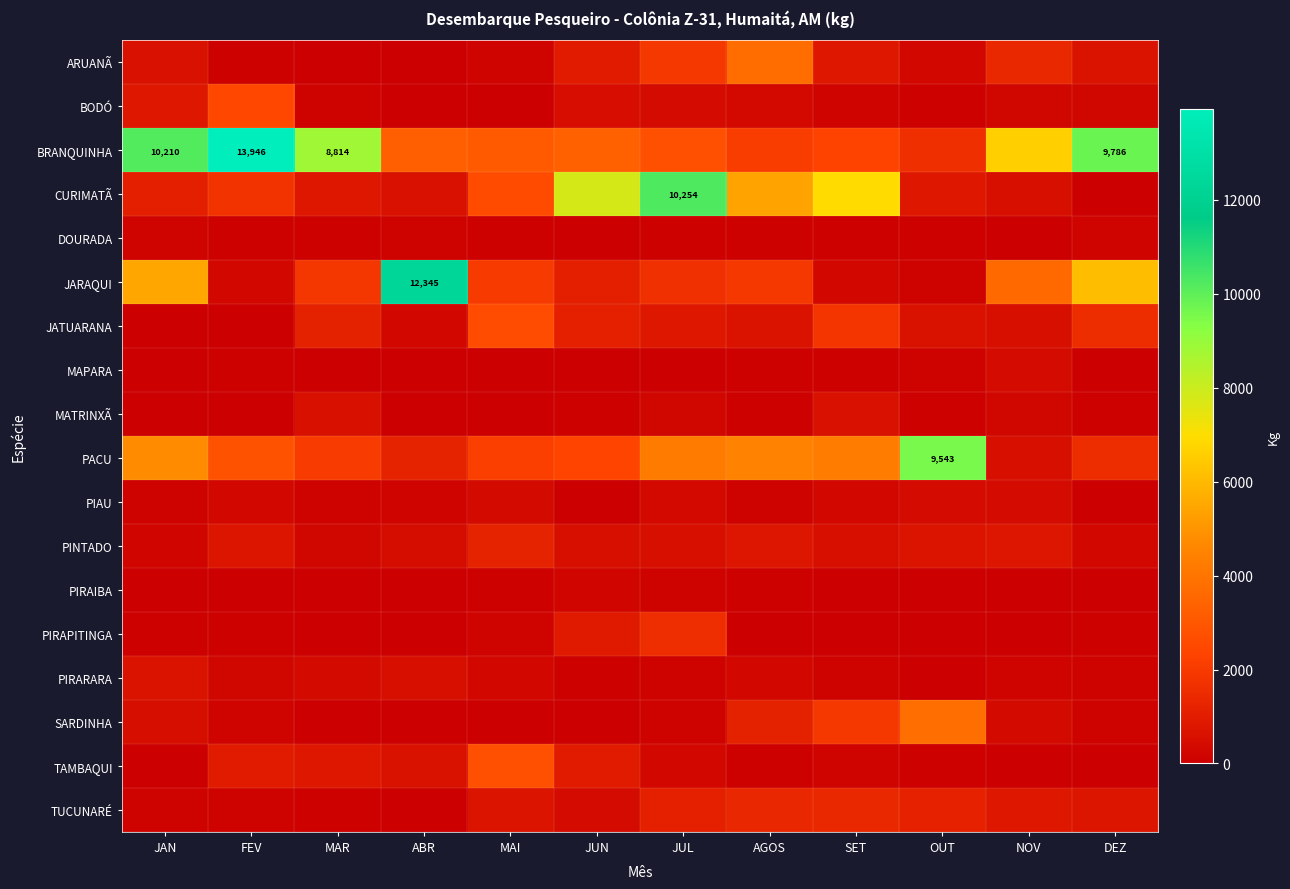

What is the difference between the maximum and minimum values in the BRANQUINHA series?

12329